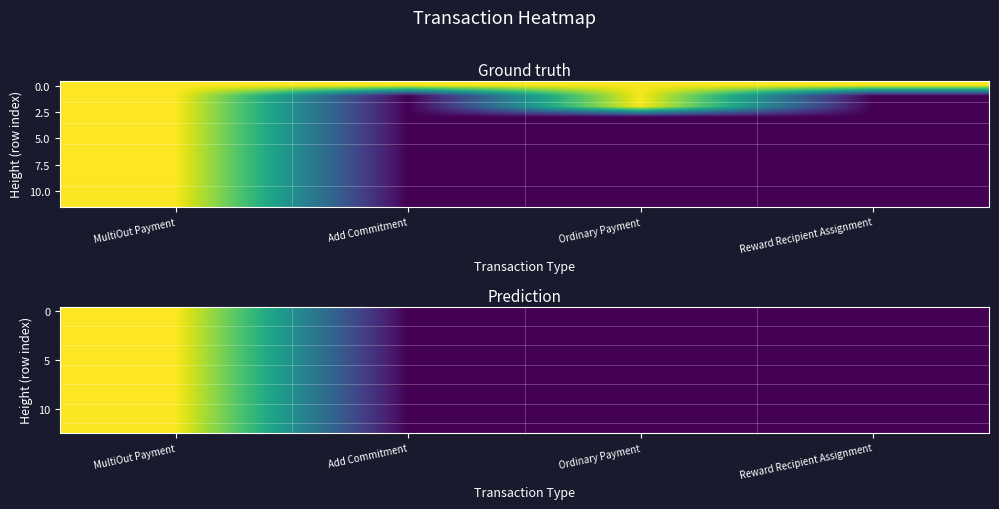

What is the difference between the highest and lowest values at MultiOut Payment?

4328